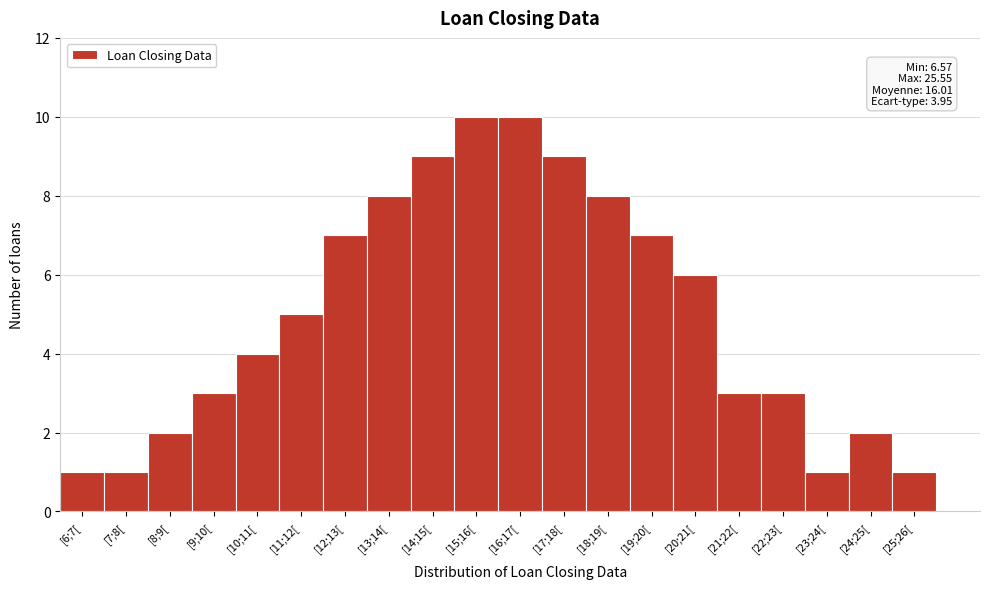

Reading right to left, what are all the values shown in this chart?

[25;26[=1	[24;25[=2	[23;24[=1	[22;23[=3	[21;22[=3	[20;21[=6	[19;20[=7	[18;19[=8	[17;18[=9	[16;17[=10	[15;16[=10	[14;15[=9	[13;14[=8	[12;13[=7	[11;12[=5	[10;11[=4	[9;10[=3	[8;9[=2	[7;8[=1	[6;7[=1